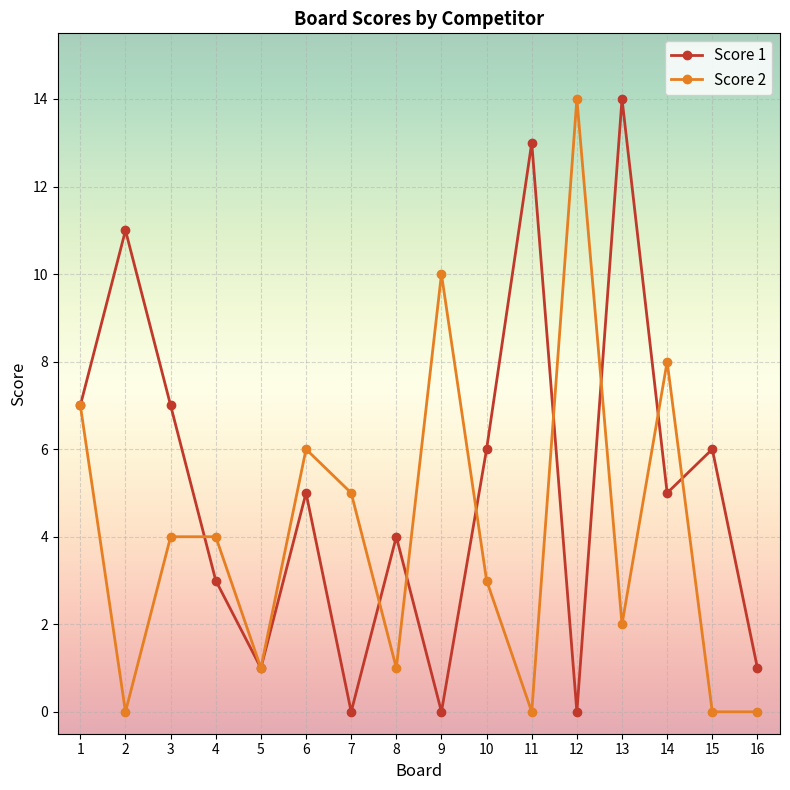

Is it true that Score 2 equals 8 at 11?

False